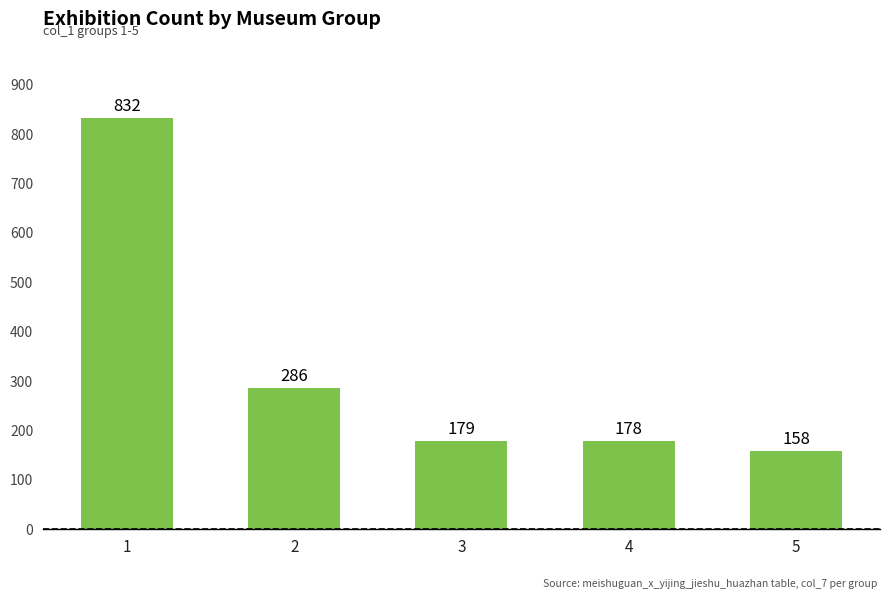

What is the change in value from 3 to 5?

-21